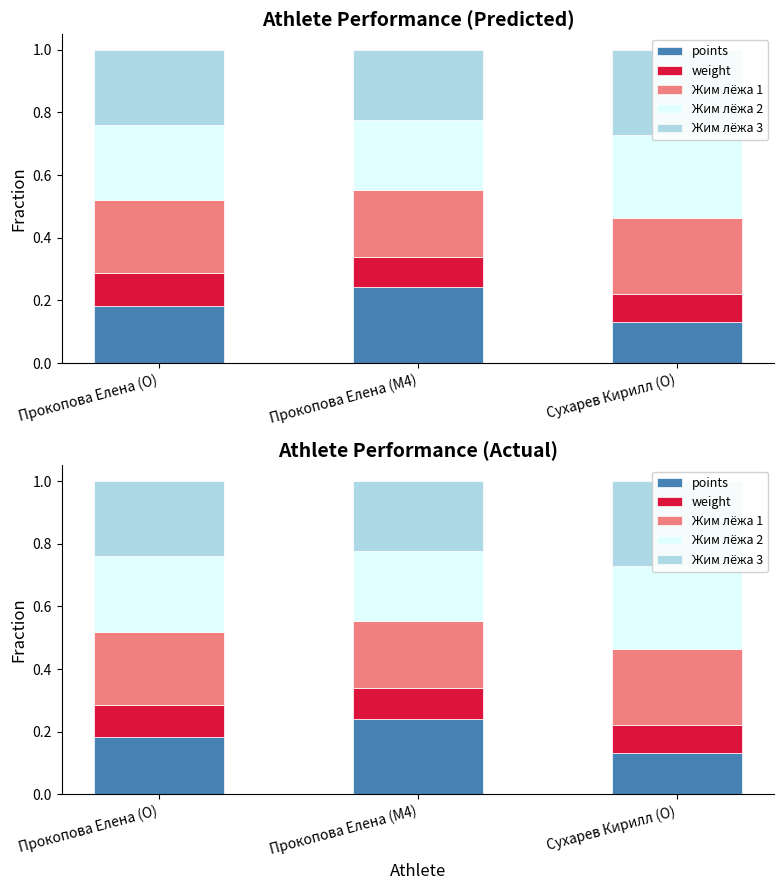

Reading left to right, list all the values displayed in this chart.

points: Прокопова Елена (O)=0.2	Прокопова Елена (M4)=0.2	Сухарев Кирилл (O)=0.1
weight: Прокопова Елена (O)=0.1	Прокопова Елена (M4)=0.1	Сухарев Кирилл (O)=0.1
Жим лёжа 1: Прокопова Елена (O)=0.2	Прокопова Елена (M4)=0.2	Сухарев Кирилл (O)=0.2
Жим лёжа 2: Прокопова Елена (O)=0.2	Прокопова Елена (M4)=0.2	Сухарев Кирилл (O)=0.3
Жим лёжа 3: Прокопова Елена (O)=0.2	Прокопова Елена (M4)=0.2	Сухарев Кирилл (O)=0.3